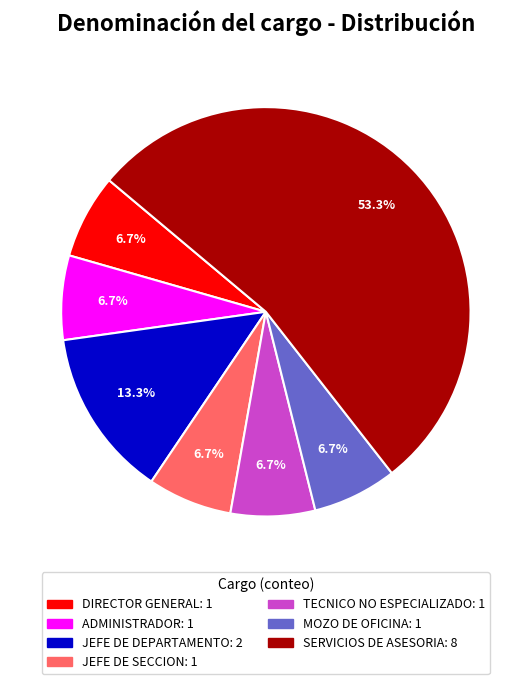

Does SERVICIOS DE ASESORIA represent more than half of the total?

Yes